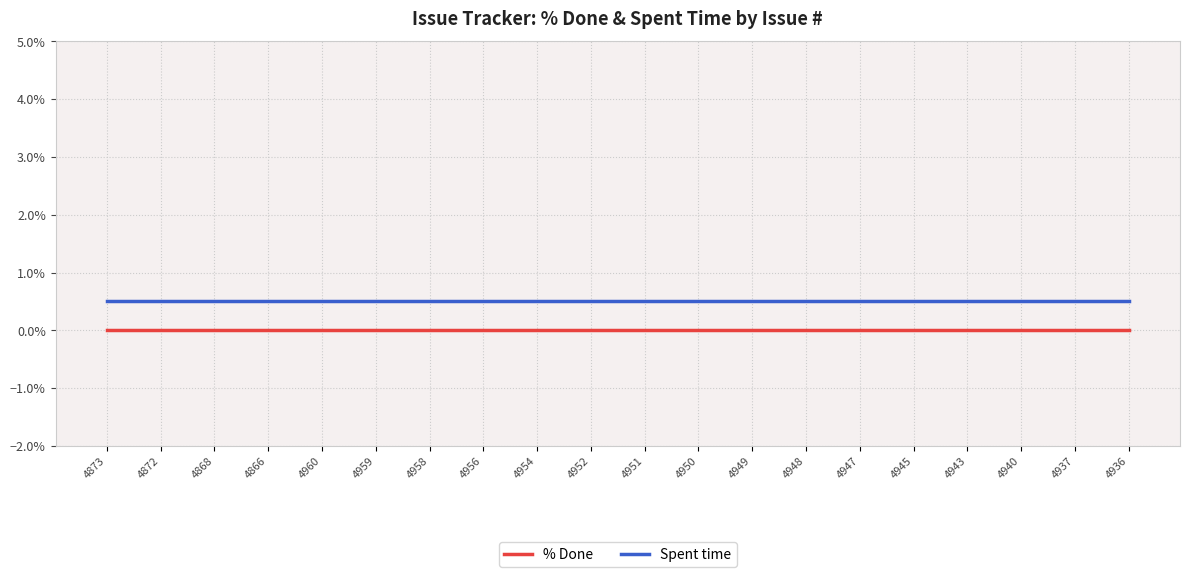

True or false: Spent time and % Done cross at least once.

False